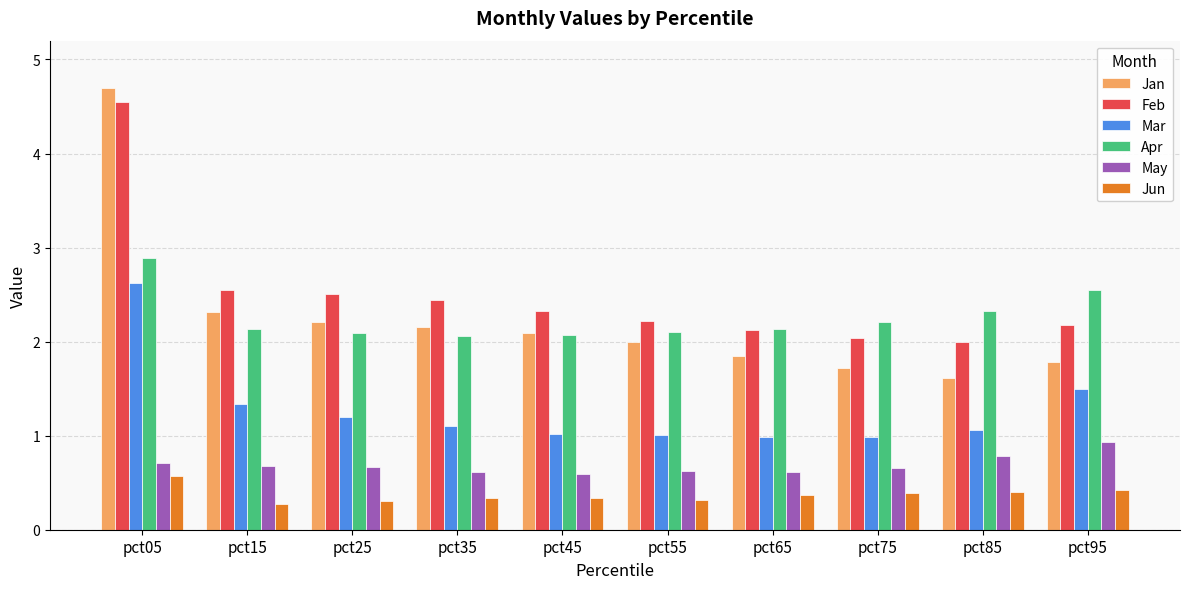

How many distinct data groups are displayed?

6